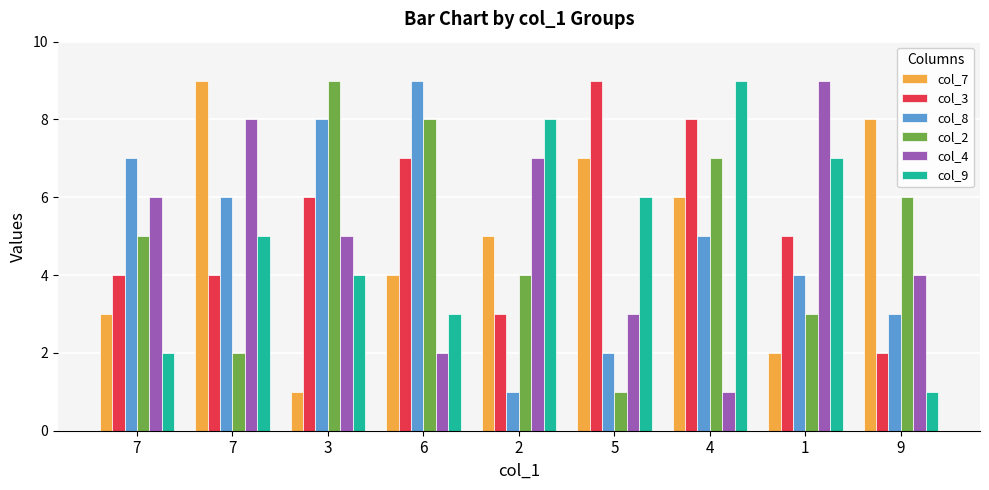

The value of col_2 at 2 is 4. True or false?

True